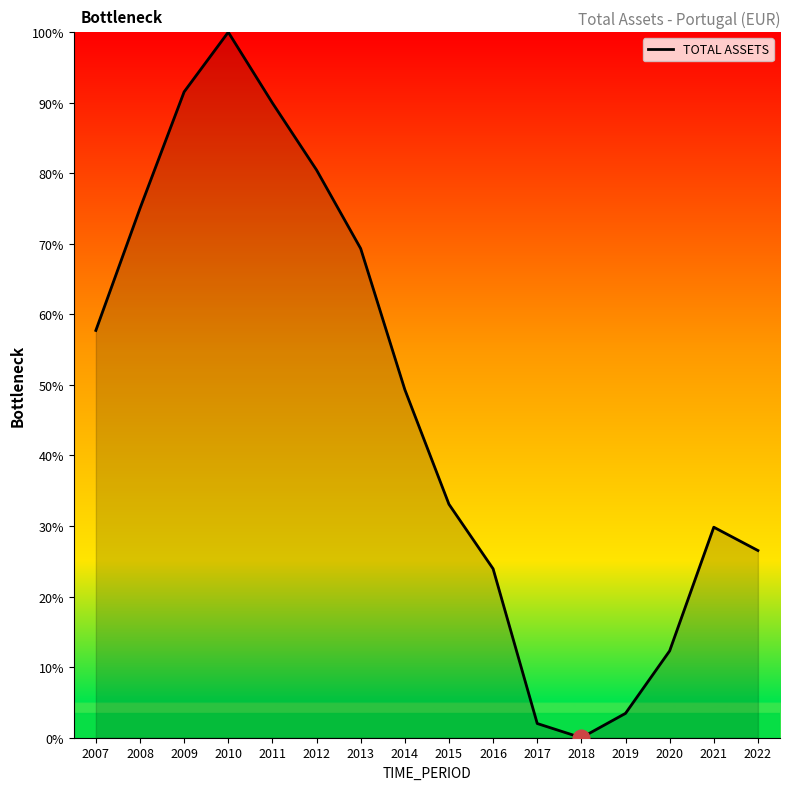

Reading left to right, what are all the values shown in this chart?

57.7	75.0	91.5	100.0	90.0	80.5	69.3	49.3	33.1	23.9	2.0	0.0	3.5	12.3	29.8	26.5